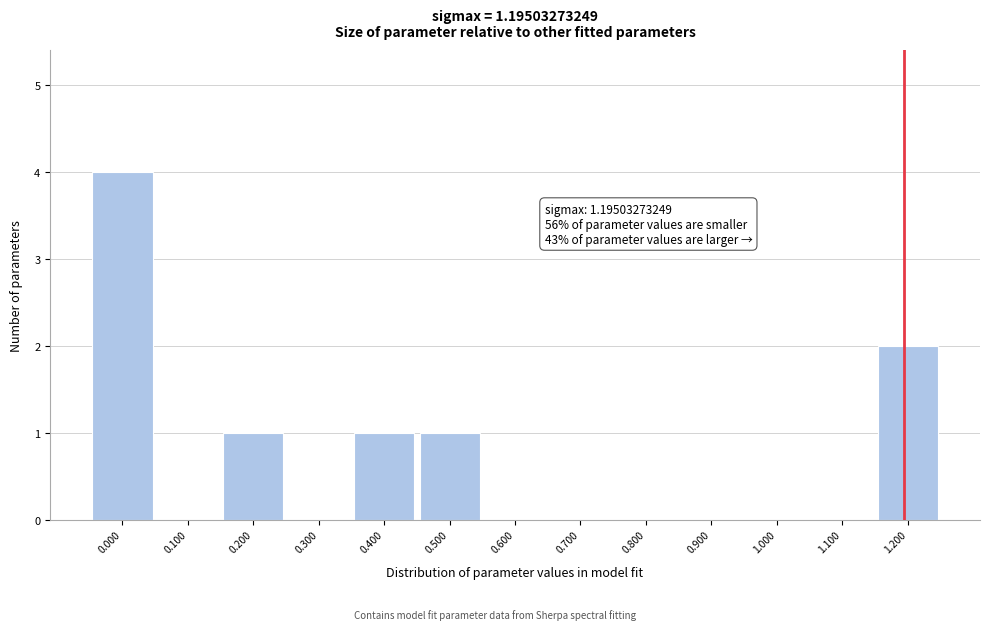

Which range on the x-axis has the tallest bar?

-0.05 to 0.05